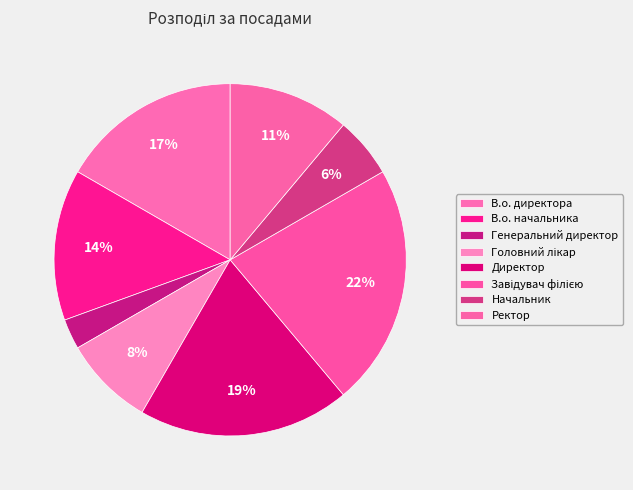

The В.о. директора slice represents 4% of the pie. True or false?

False